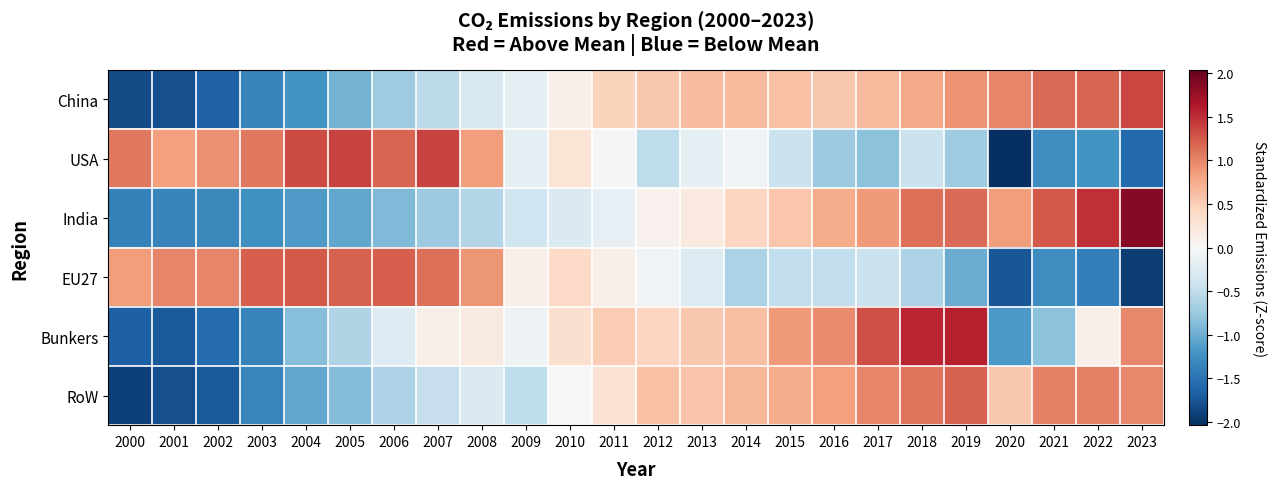

Reading left to right, extract all data points from this chart.

China: 2000=-1.8	2001=-1.8	2002=-1.7	2003=-1.4	2004=-1.2	2005=-1.0	2006=-0.7	2007=-0.5	2008=-0.3	2009=-0.2	2010=0.1	2011=0.5	2012=0.6	2013=0.6	2014=0.6	2015=0.6	2016=0.6	2017=0.6	2018=0.8	2019=0.9	2020=1.0	2021=1.2	2022=1.2	2023=1.4
USA: 2000=1.1	2001=0.8	2002=0.9	2003=1.1	2004=1.3	2005=1.4	2006=1.2	2007=1.4	2008=0.9	2009=-0.2	2010=0.3	2011=-0.0	2012=-0.5	2013=-0.2	2014=-0.1	2015=-0.4	2016=-0.7	2017=-0.8	2018=-0.4	2019=-0.7	2020=-2.0	2021=-1.3	2022=-1.2	2023=-1.6
India: 2000=-1.4	2001=-1.4	2002=-1.3	2003=-1.3	2004=-1.2	2005=-1.1	2006=-0.9	2007=-0.7	2008=-0.6	2009=-0.4	2010=-0.3	2011=-0.2	2012=0.1	2013=0.2	2014=0.4	2015=0.6	2016=0.8	2017=0.9	2018=1.1	2019=1.2	2020=0.9	2021=1.3	2022=1.5	2023=1.9
EU27: 2000=0.8	2001=1.0	2002=1.0	2003=1.2	2004=1.3	2005=1.2	2006=1.2	2007=1.1	2008=0.9	2009=0.1	2010=0.4	2011=0.1	2012=-0.1	2013=-0.3	2014=-0.6	2015=-0.5	2016=-0.5	2017=-0.4	2018=-0.6	2019=-1.0	2020=-1.7	2021=-1.3	2022=-1.4	2023=-1.9
Bunkers: 2000=-1.7	2001=-1.7	2002=-1.6	2003=-1.4	2004=-0.9	2005=-0.6	2006=-0.3	2007=0.1	2008=0.2	2009=-0.1	2010=0.3	2011=0.5	2012=0.4	2013=0.6	2014=0.6	2015=0.9	2016=1.0	2017=1.3	2018=1.6	2019=1.6	2020=-1.2	2021=-0.8	2022=0.1	2023=1.0
RoW: 2000=-1.9	2001=-1.8	2002=-1.7	2003=-1.3	2004=-1.1	2005=-0.9	2006=-0.6	2007=-0.5	2008=-0.3	2009=-0.5	2010=0.0	2011=0.3	2012=0.6	2013=0.6	2014=0.7	2015=0.8	2016=0.8	2017=1.0	2018=1.1	2019=1.2	2020=0.5	2021=1.0	2022=1.0	2023=1.0